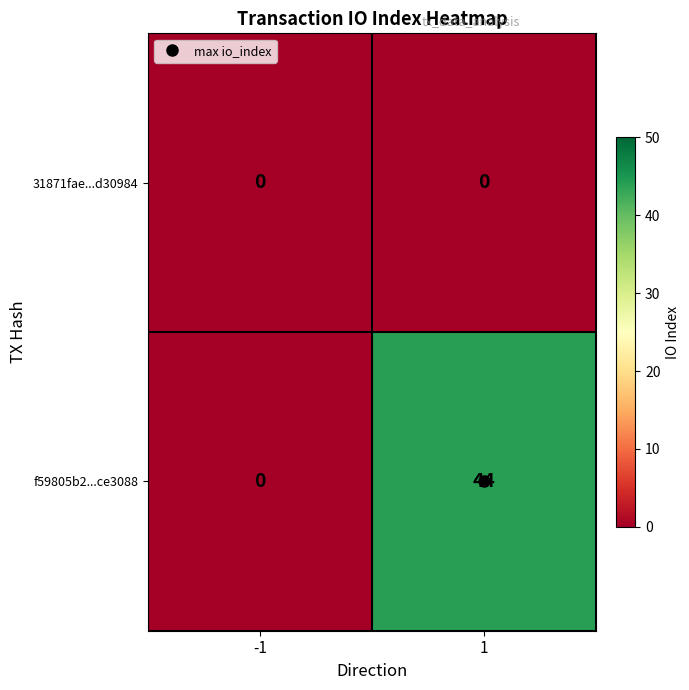

Count the number of categories in the chart.

2